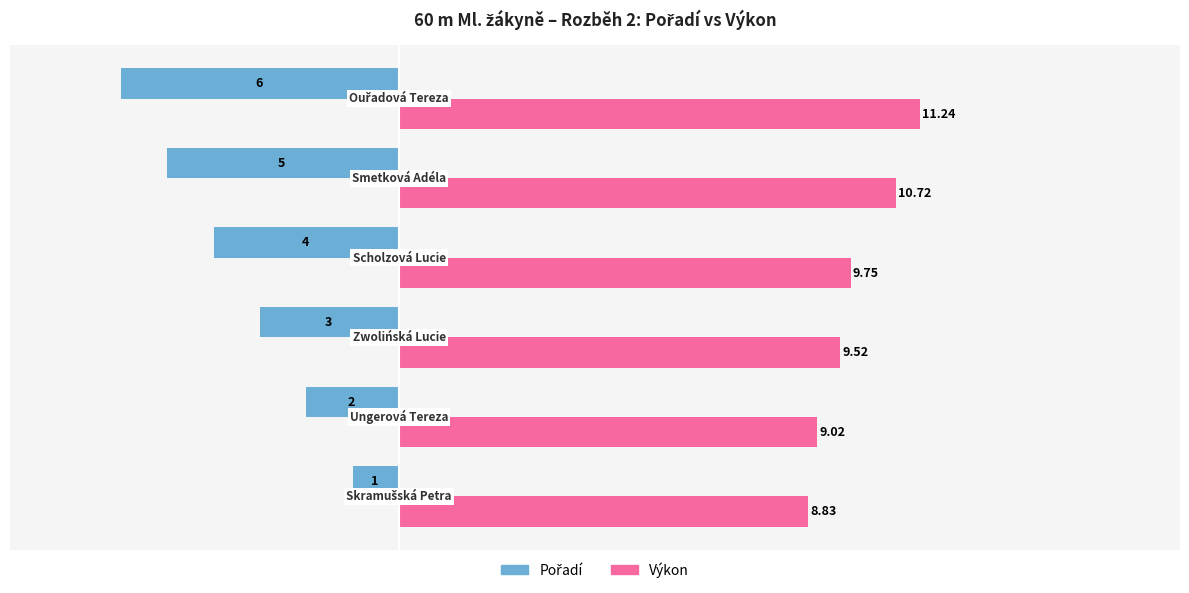

At how many categories does at least one series exceed 4?

6